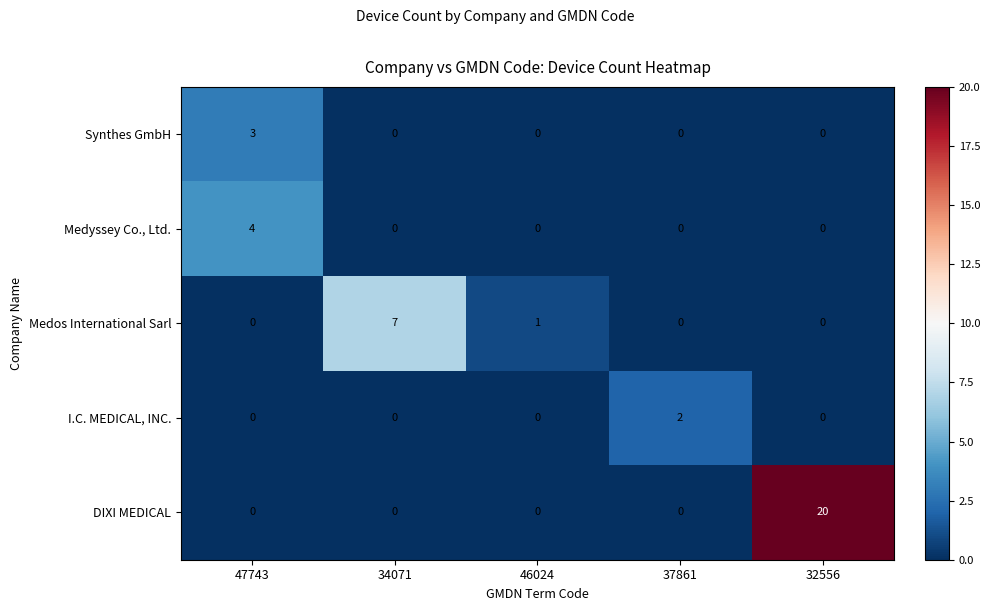

Count the number of categories in the chart.

5